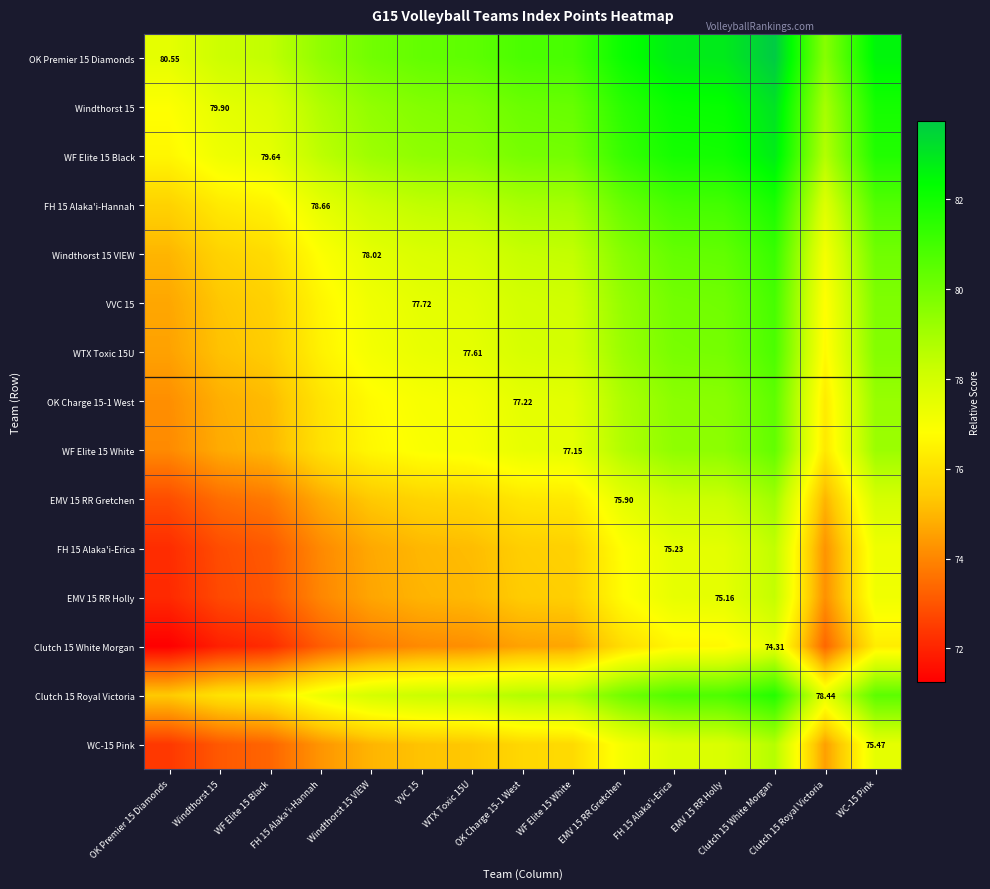

Which has a higher value, EMV 15 RR Gretchen or Windthorst 15?

EMV 15 RR Gretchen